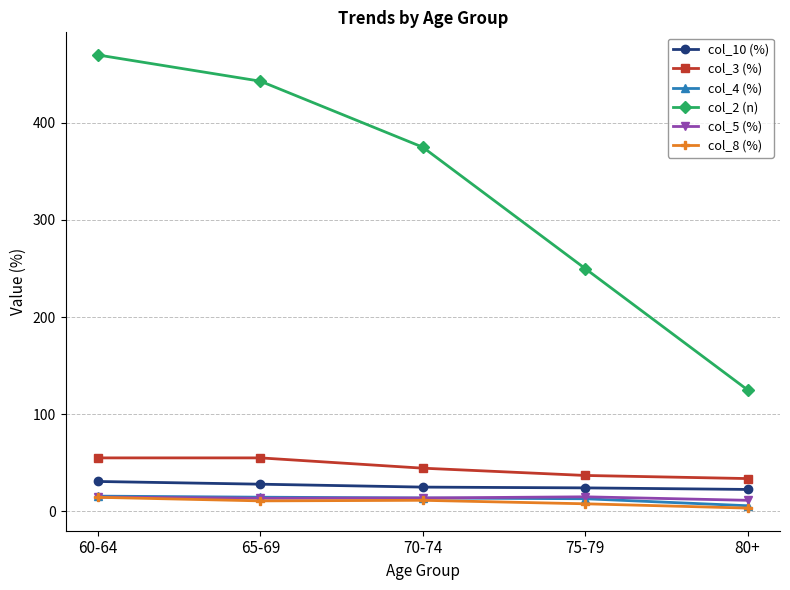

What is the difference between the highest and lowest values at 60-64?

455.7